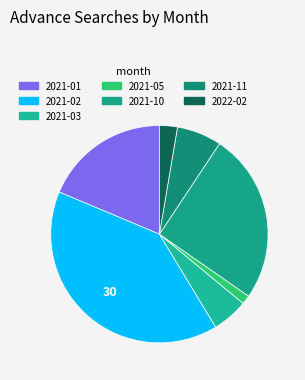

Between 2021-10 and 2021-02, which is larger?

2021-02